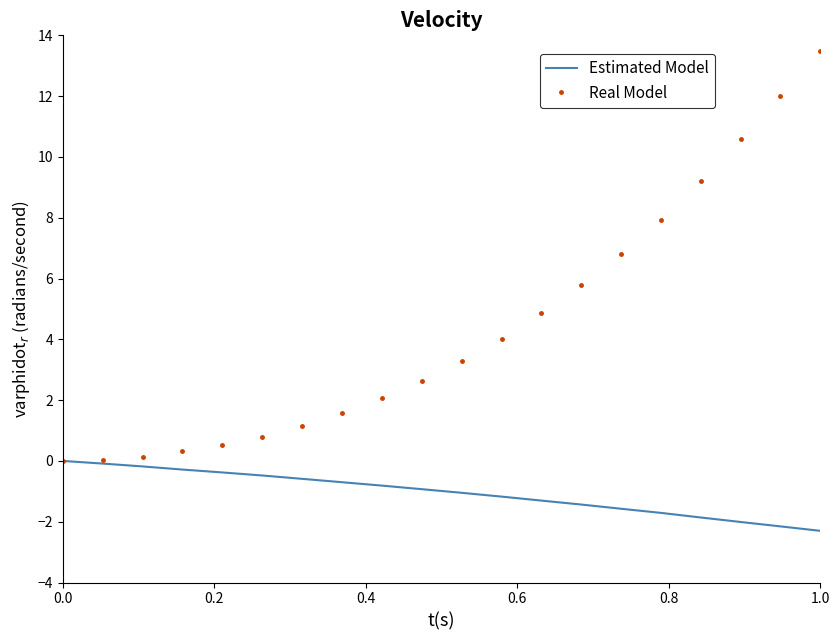

Rank the series by their maximum value, from highest to lowest.

Real Model, Estimated Model